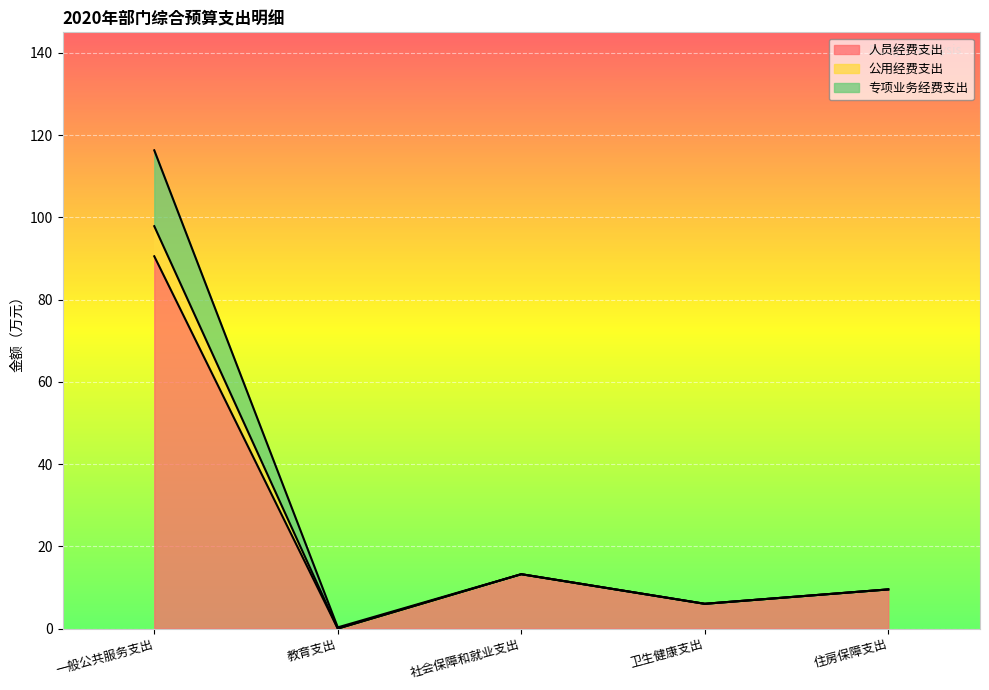

Does the chart display data point markers on the line(s)?

No